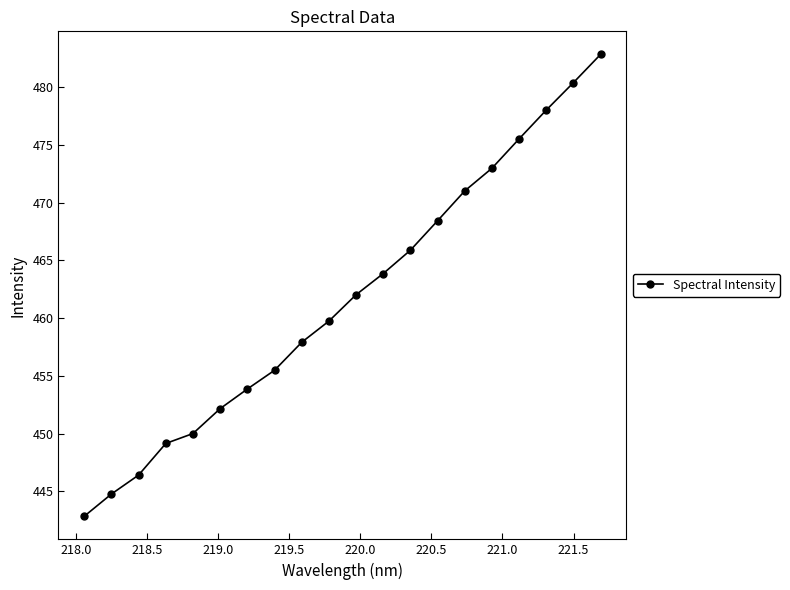

What is the smallest value displayed?

442.8